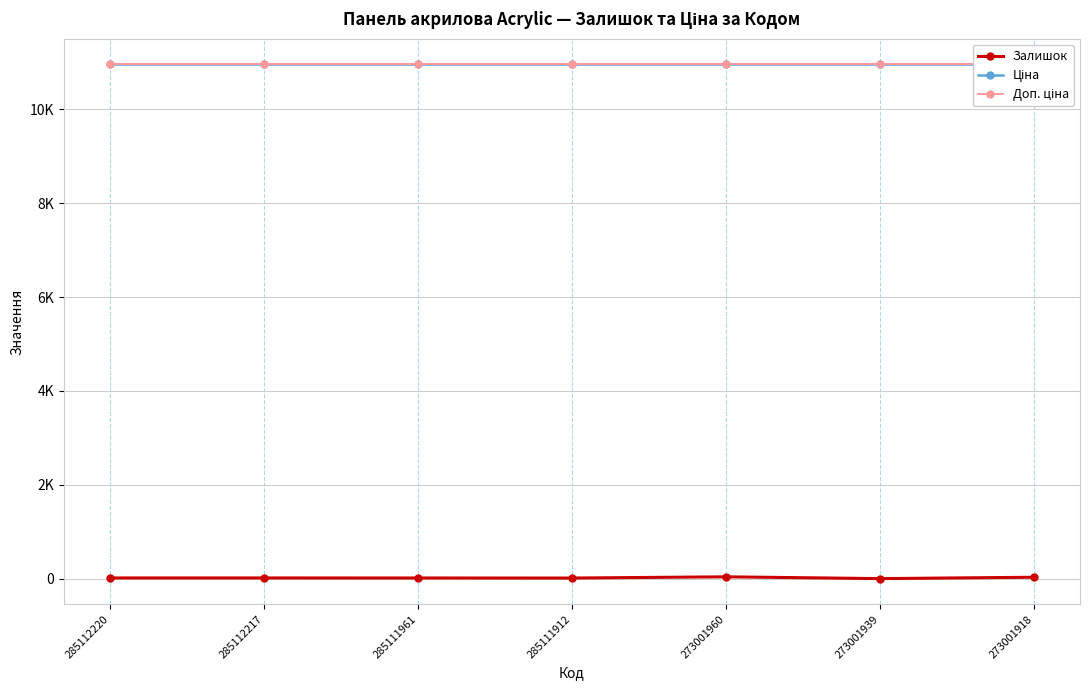

What is the average value of the Доп. ціна series?

10952.0